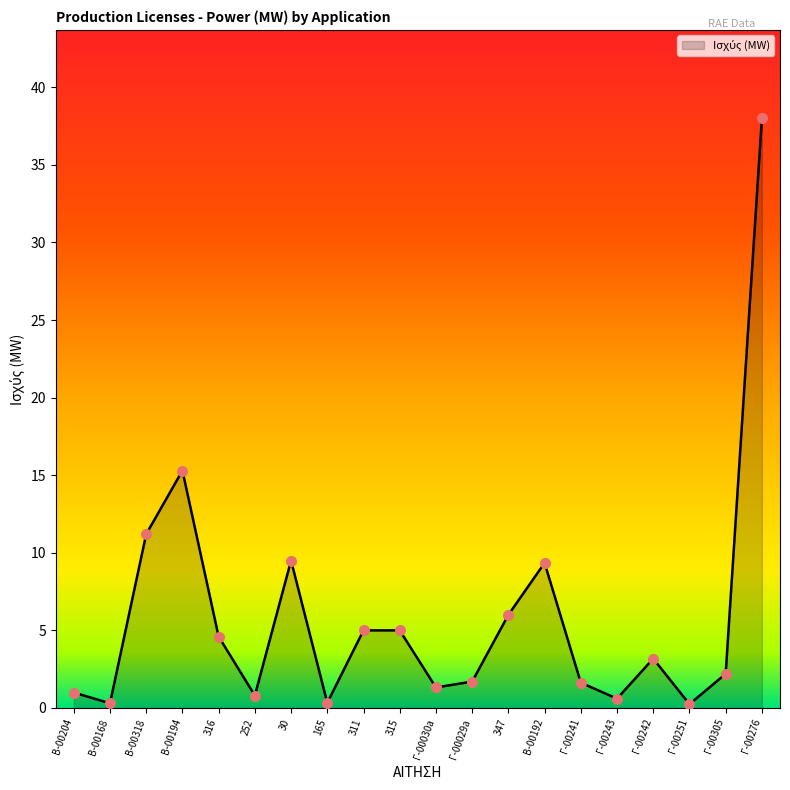

What is the change in value from Γ-00242 to Γ-00251?

-2.9